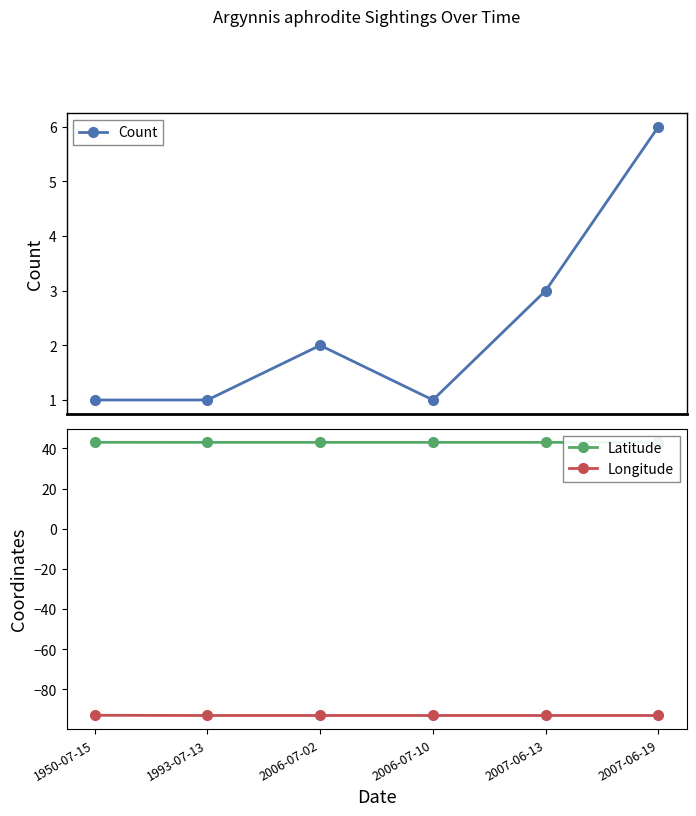

What is the label of the 4th point from the left?

2006-07-10